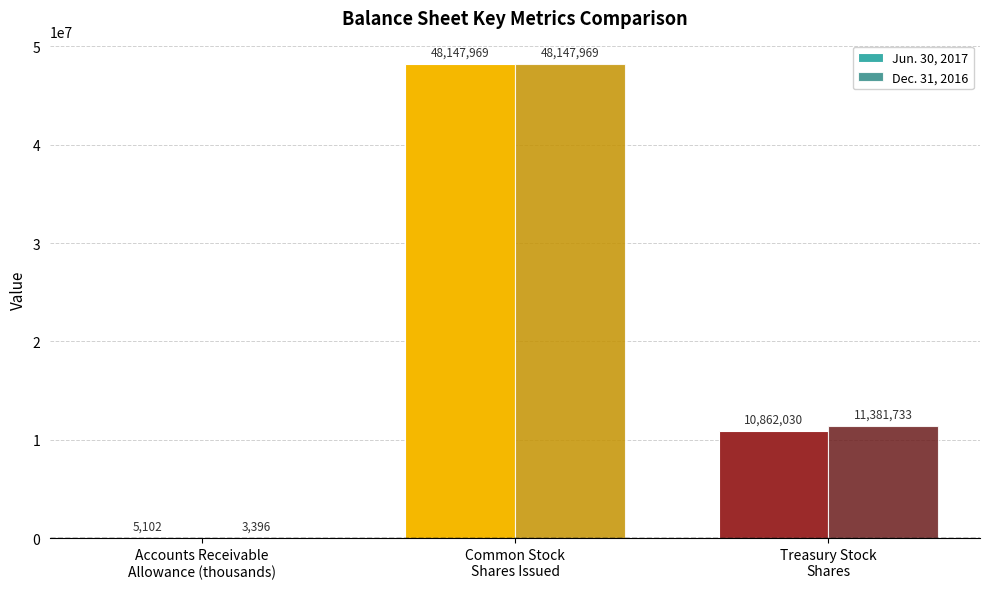

Read the Dec. 31, 2016 value at Common Stock
Shares Issued, to the nearest 10.

48147970